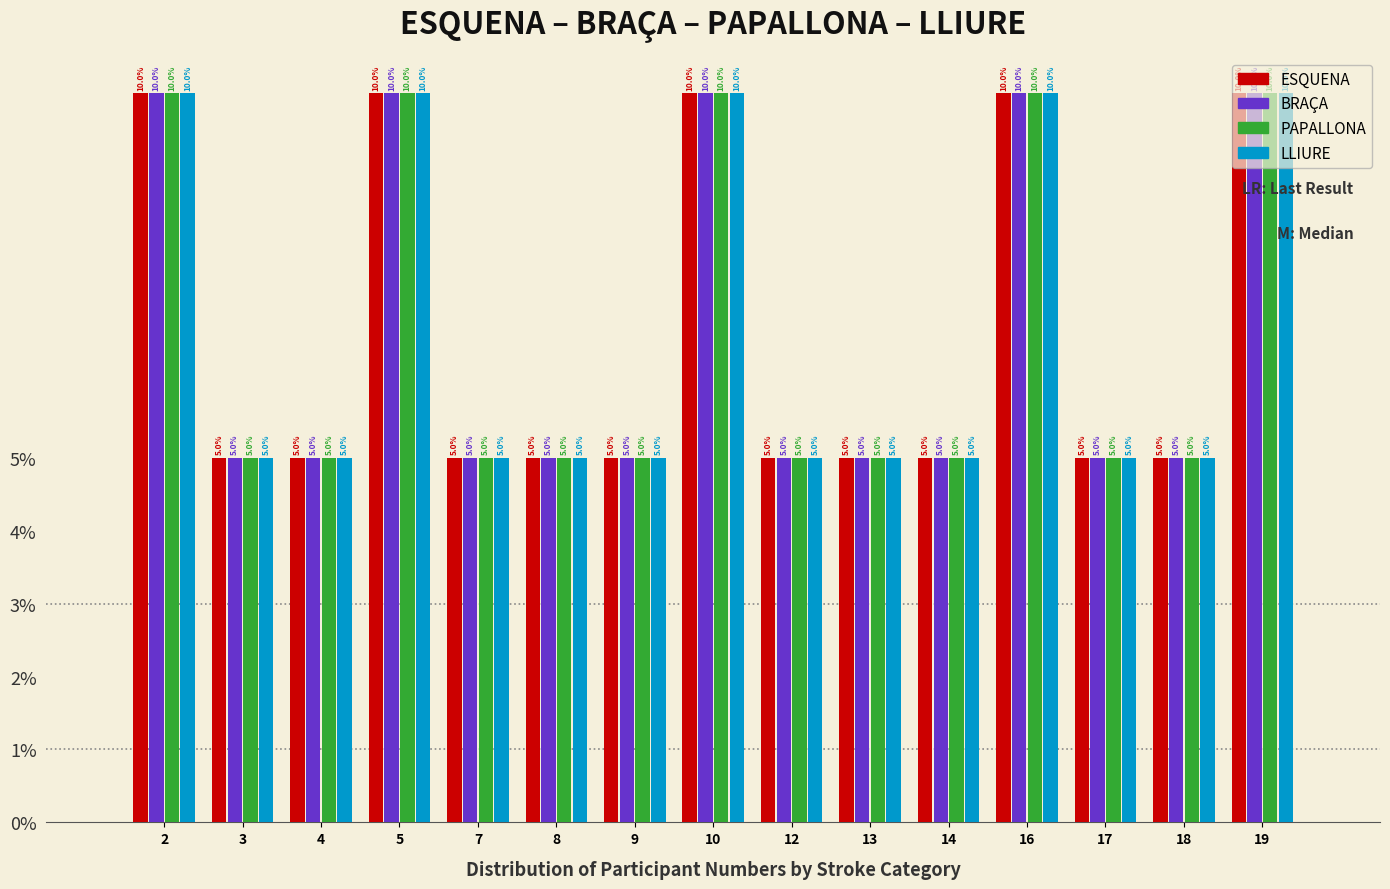

What value does the PAPALLONA series have at 5?

10